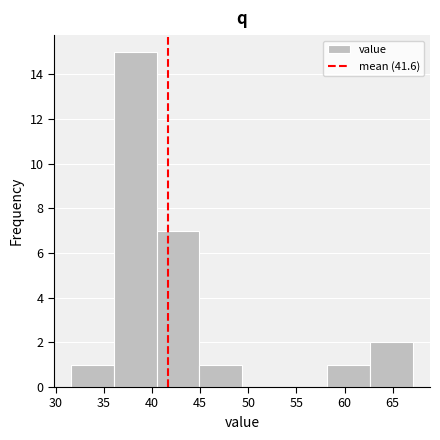

Reading left to right, list every bar in this chart as the range it spans on the x-axis followed by its height. Neither the bar edges nor the heights are printed on the chart, so give them approximately, as read against the axes.

31.5 to 36.0: 1
36.0 to 40.5: 15
40.5 to 45.0: 7
45.0 to 49.5: 1
49.5 to 54.0: 0
54.0 to 58.0: 0
58.0 to 62.5: 1
62.5 to 67.0: 2